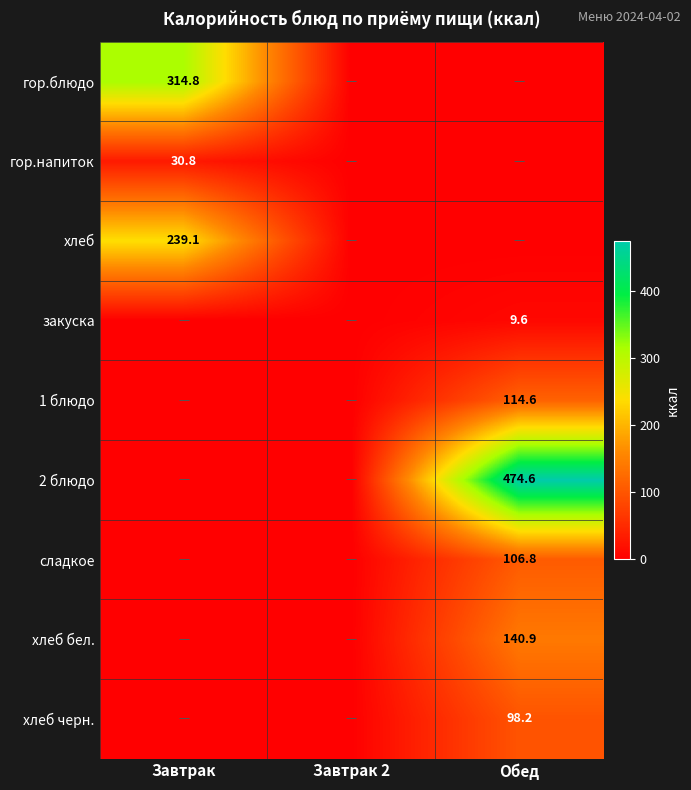

The value of сладкое at Обед is 106.8. True or false?

True